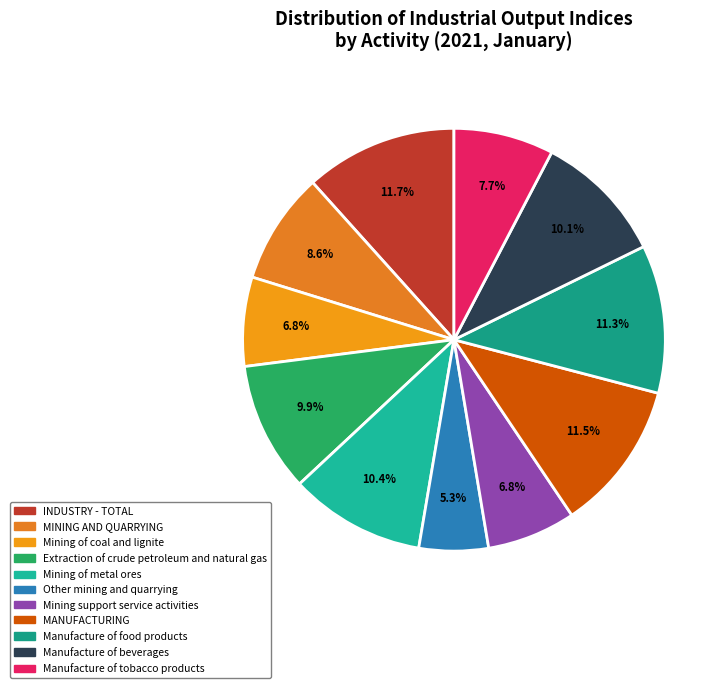

To the nearest percent, what percentage of the pie is MINING AND QUARRYING?

9%